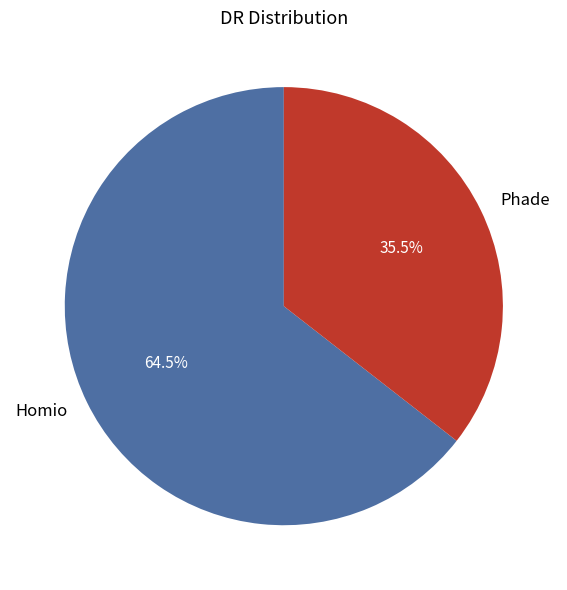

Which has a higher value, Phade or Homio?

Homio